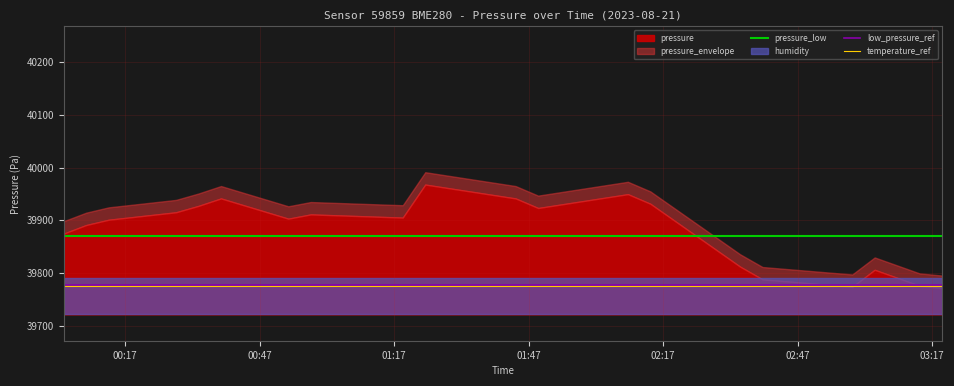

What is the highest value of the pressure_low series?

39869.8